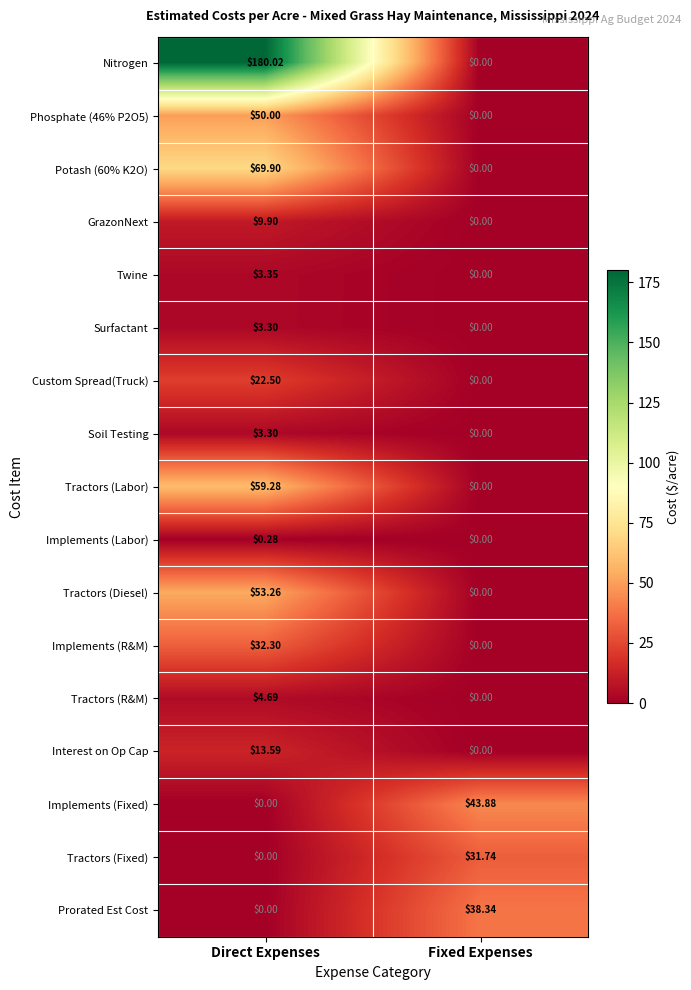

Is the value of Tractors (Labor) at Fixed Expenses greater than the value of Nitrogen at Direct Expenses?

No